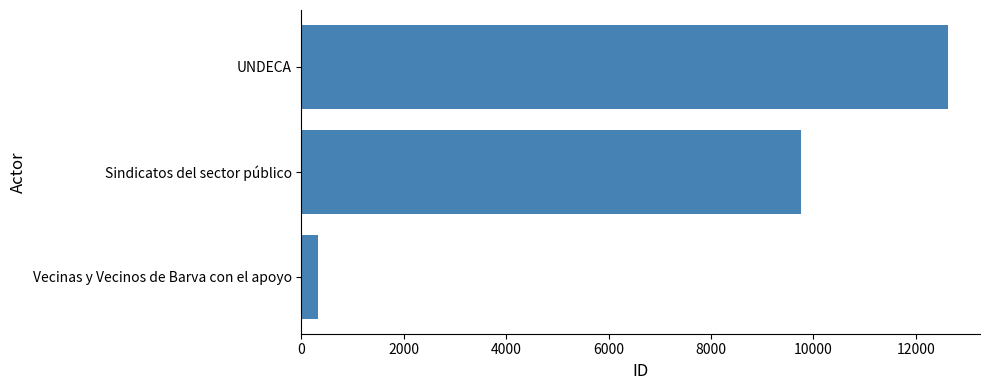

Approximately how many times larger is the value at UNDECA compared to Vecinas y Vecinos de Barva con el apoyo?

38.0